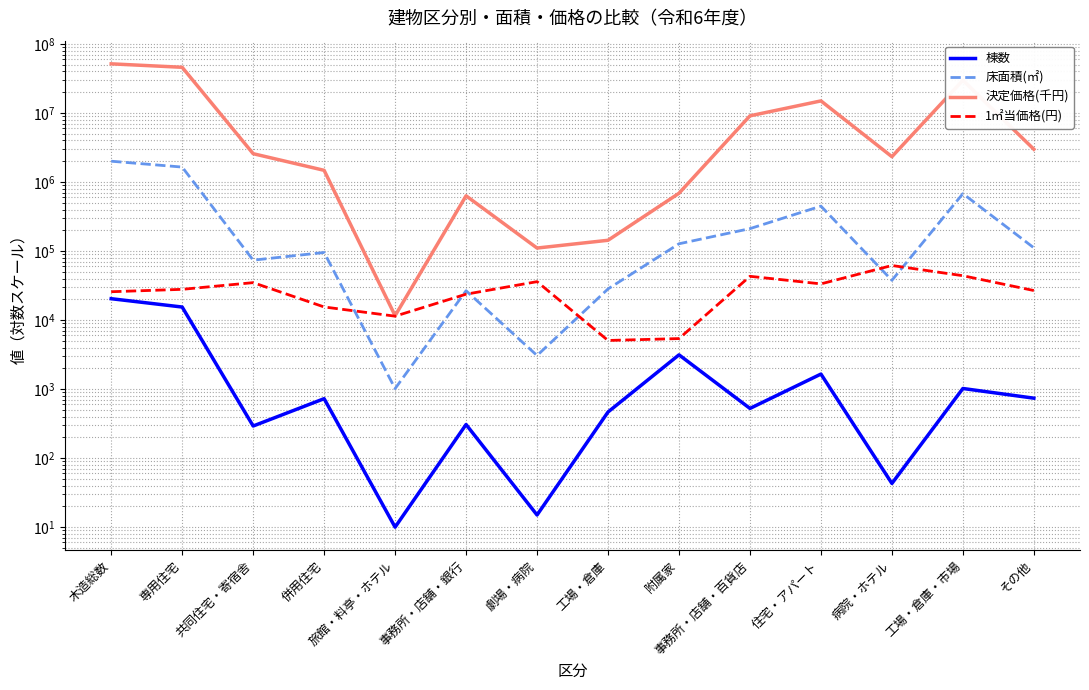

At 住宅・アパート, list the series in order from smallest to largest.

棟数, 1㎡当価格(円), 床面積(㎡), 決定価格(千円)